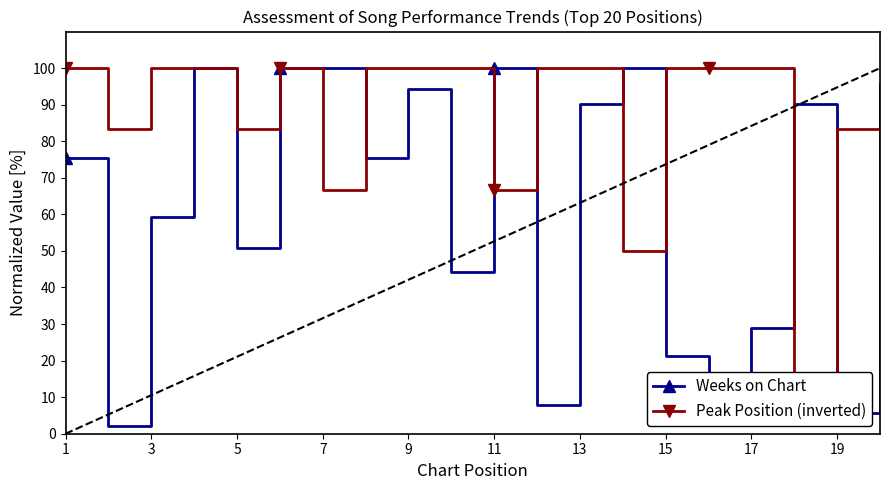

Rank the series by their average value, from highest to lowest.

Peak Position (inverted), Weeks on Chart